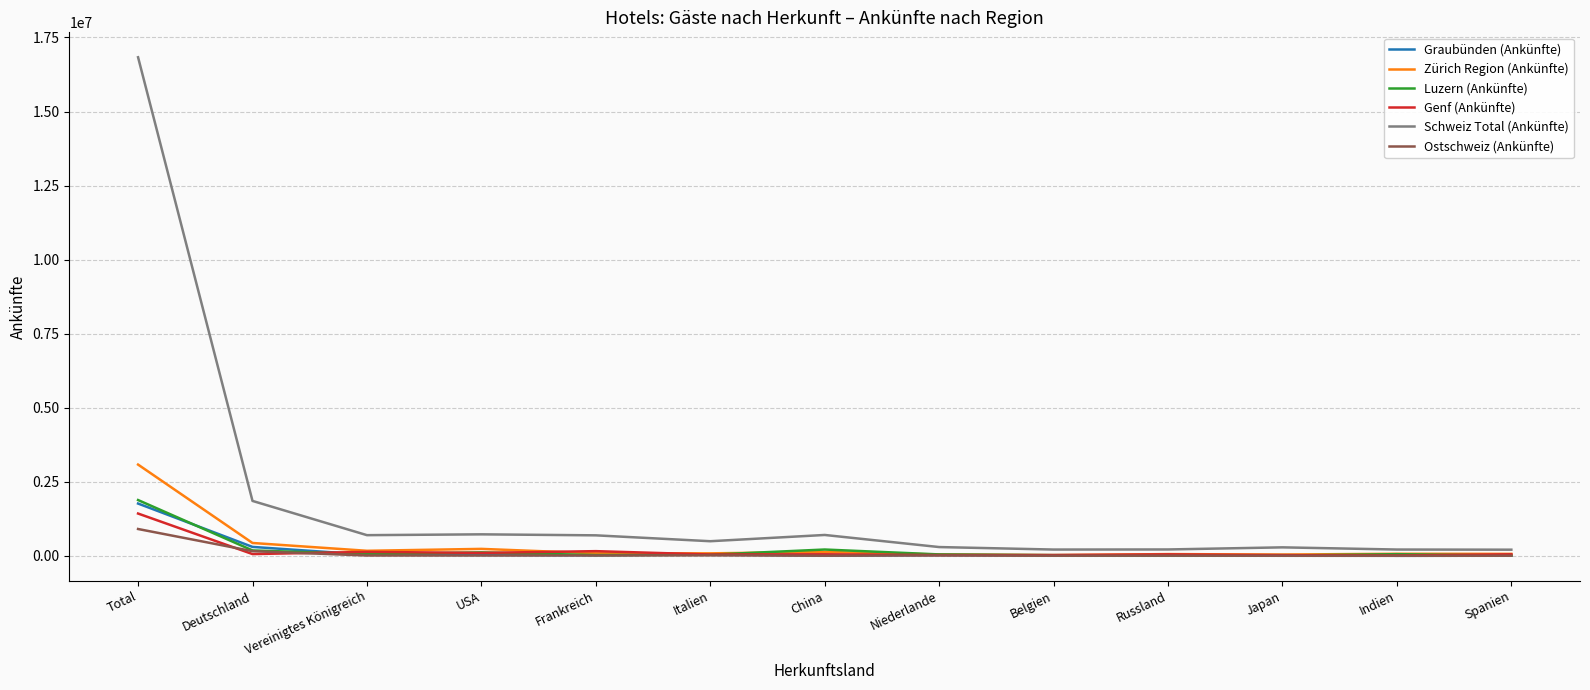

What are all the series names shown in the legend?

Graubünden (Ankünfte), Zürich Region (Ankünfte), Luzern (Ankünfte), Genf (Ankünfte), Schweiz Total (Ankünfte), Ostschweiz (Ankünfte)